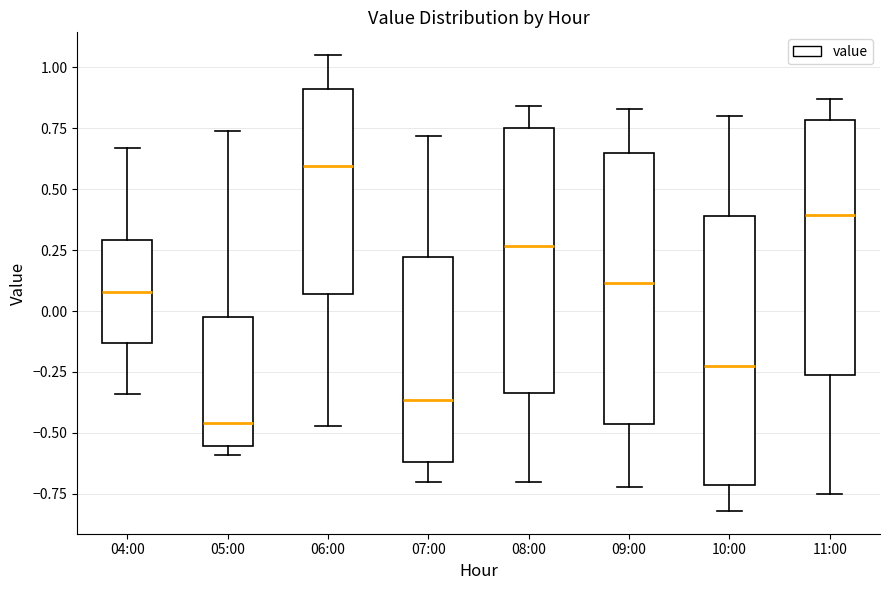

Reading left to right, transcribe this box plot: for each box, give where its median line is, the range the box spans, and where its two whiskers end, as read against the y-axis. The values are not printed on the chart, so give them approximately, as read against the axis.

04:00: median 0.10, box -0.15 to 0.30, whiskers -0.35 to 0.65
05:00: median -0.45, box -0.55 to 0.00, whiskers -0.60 to 0.75
06:00: median 0.60, box 0.05 to 0.90, whiskers -0.45 to 1.05
07:00: median -0.35, box -0.60 to 0.20, whiskers -0.70 to 0.70
08:00: median 0.25, box -0.35 to 0.75, whiskers -0.70 to 0.85
09:00: median 0.10, box -0.45 to 0.65, whiskers -0.70 to 0.85
10:00: median -0.20, box -0.70 to 0.40, whiskers -0.80 to 0.80
11:00: median 0.40, box -0.25 to 0.80, whiskers -0.75 to 0.85